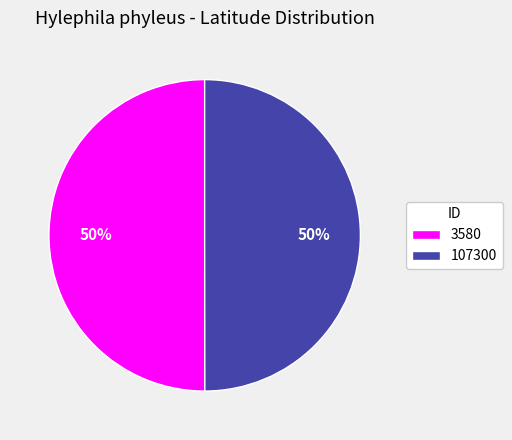

Approximately how many times larger is the value at 107300 compared to 3580?

1.0